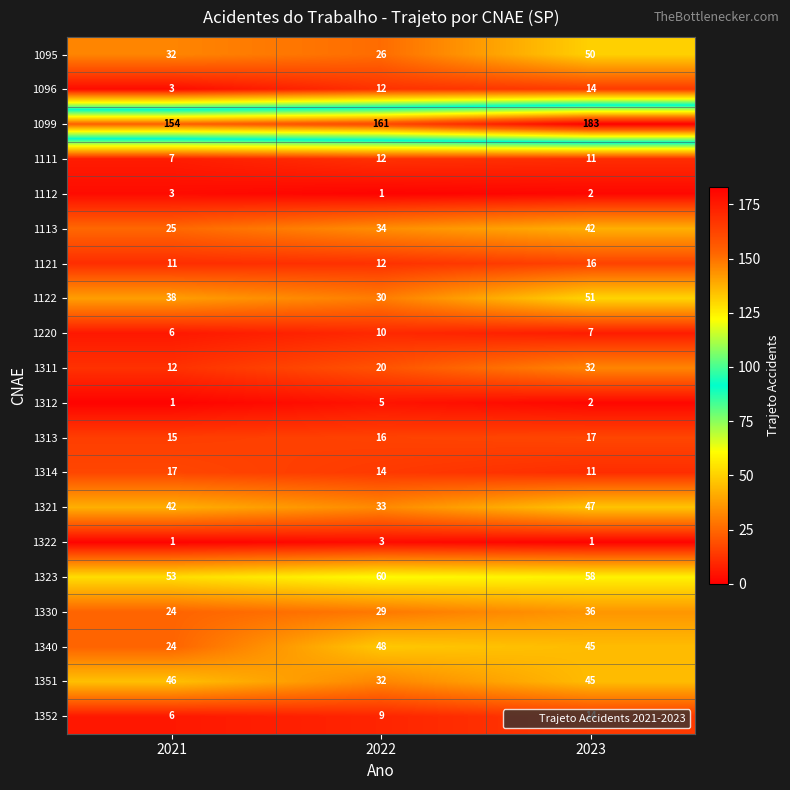

Where does the 1323 series first go above 58?

2022